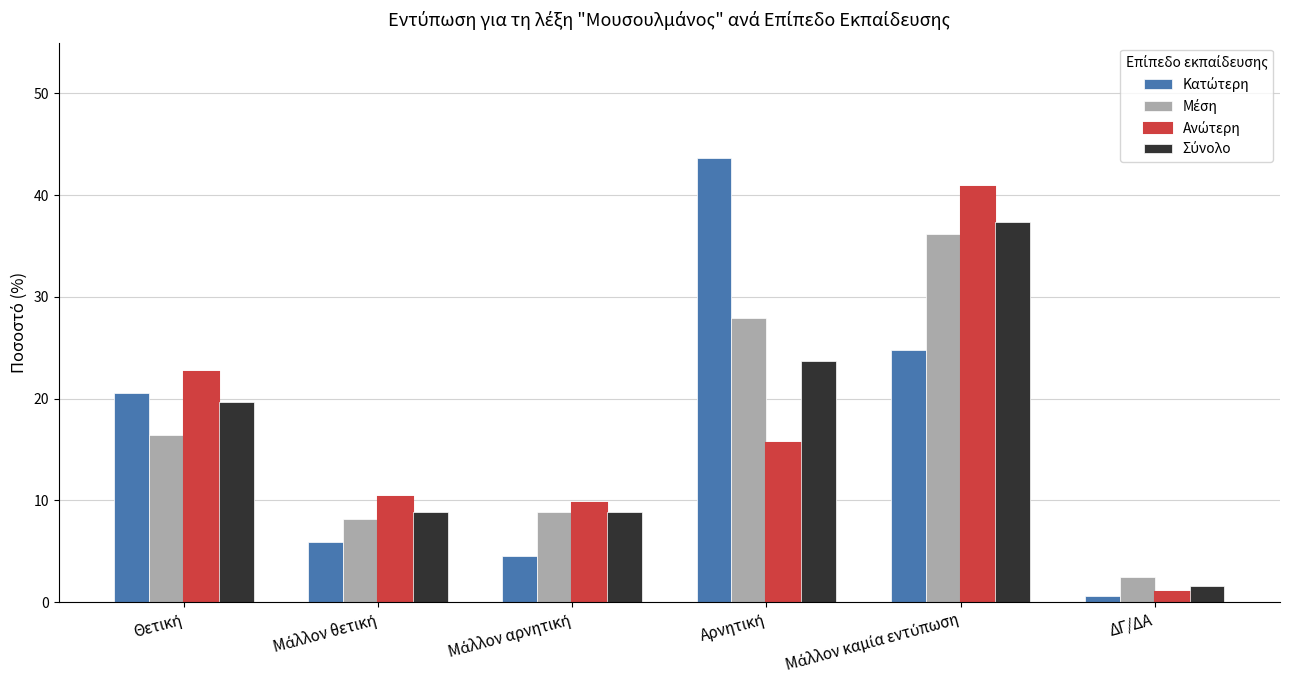

What is the difference between the highest and lowest values at ΔΓ/ΔΑ?

1.8